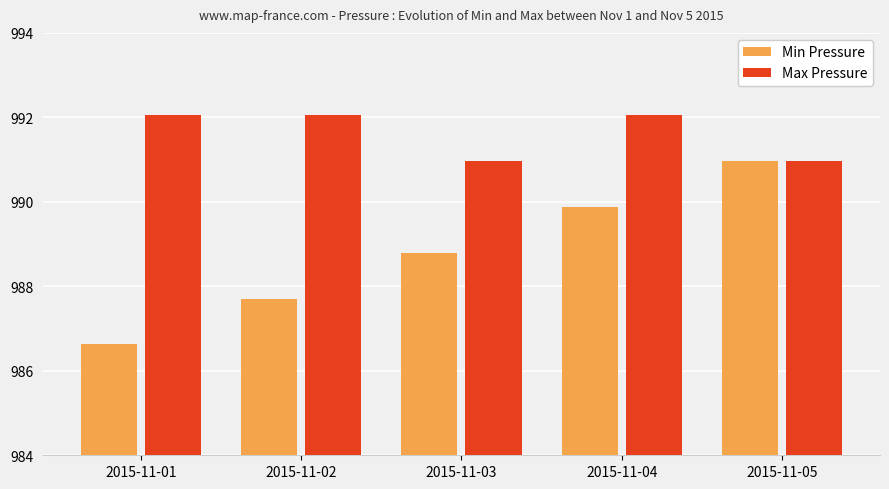

Which series has the widest spread of values?

Min Pressure